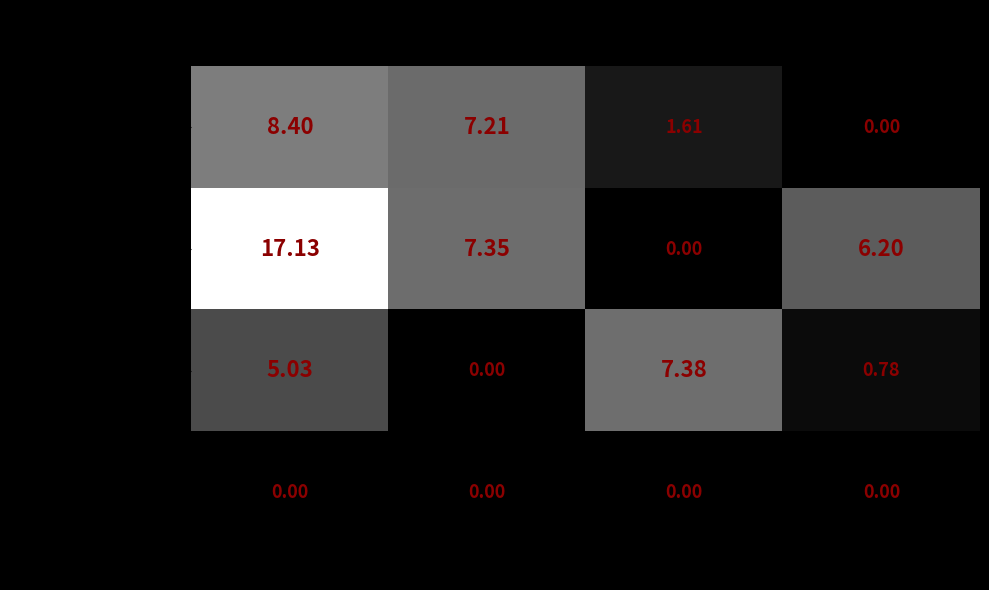

Which series changed the most between United States and China?

Information Technology